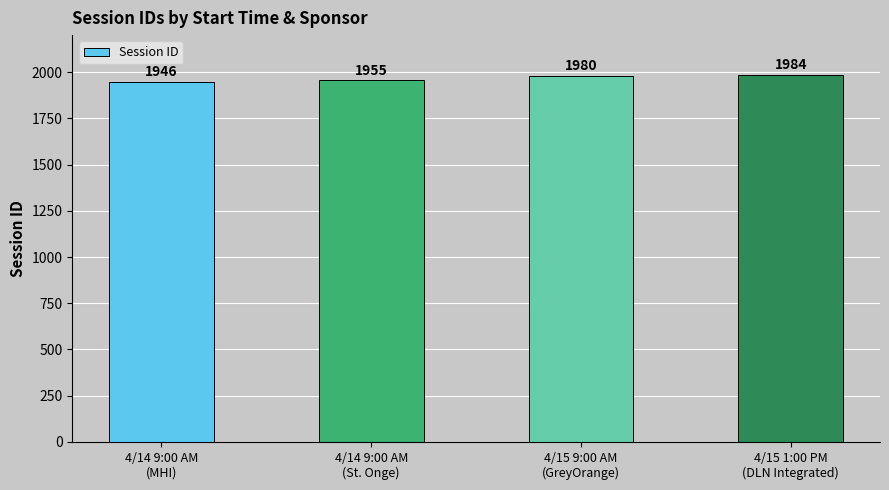

How many distinct data groups are displayed?

1